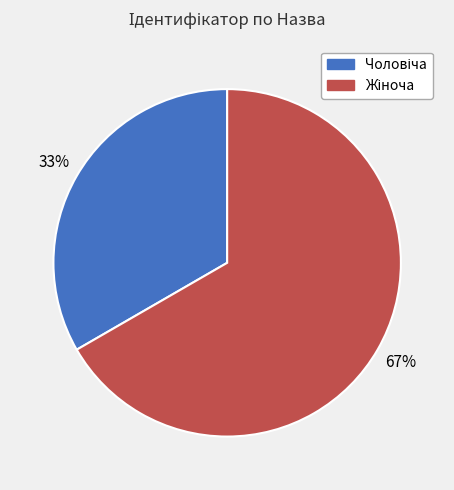

To the nearest percent, what is the average slice percentage?

50%